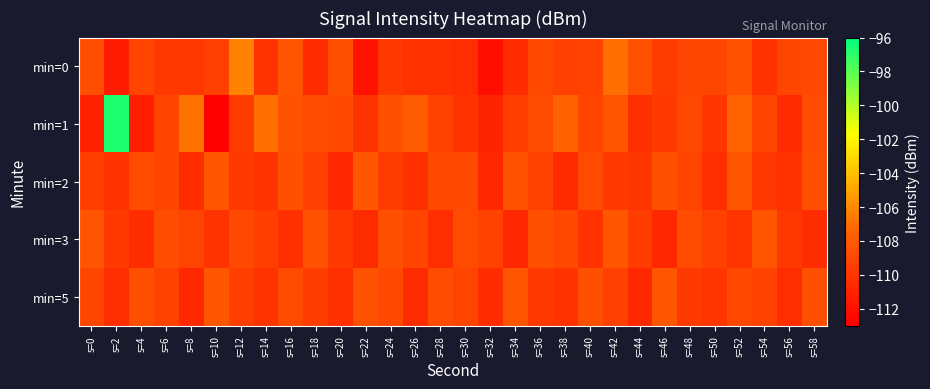

Rank the series by their maximum value, from highest to lowest.

min=1, min=0, min=2, min=5, min=3